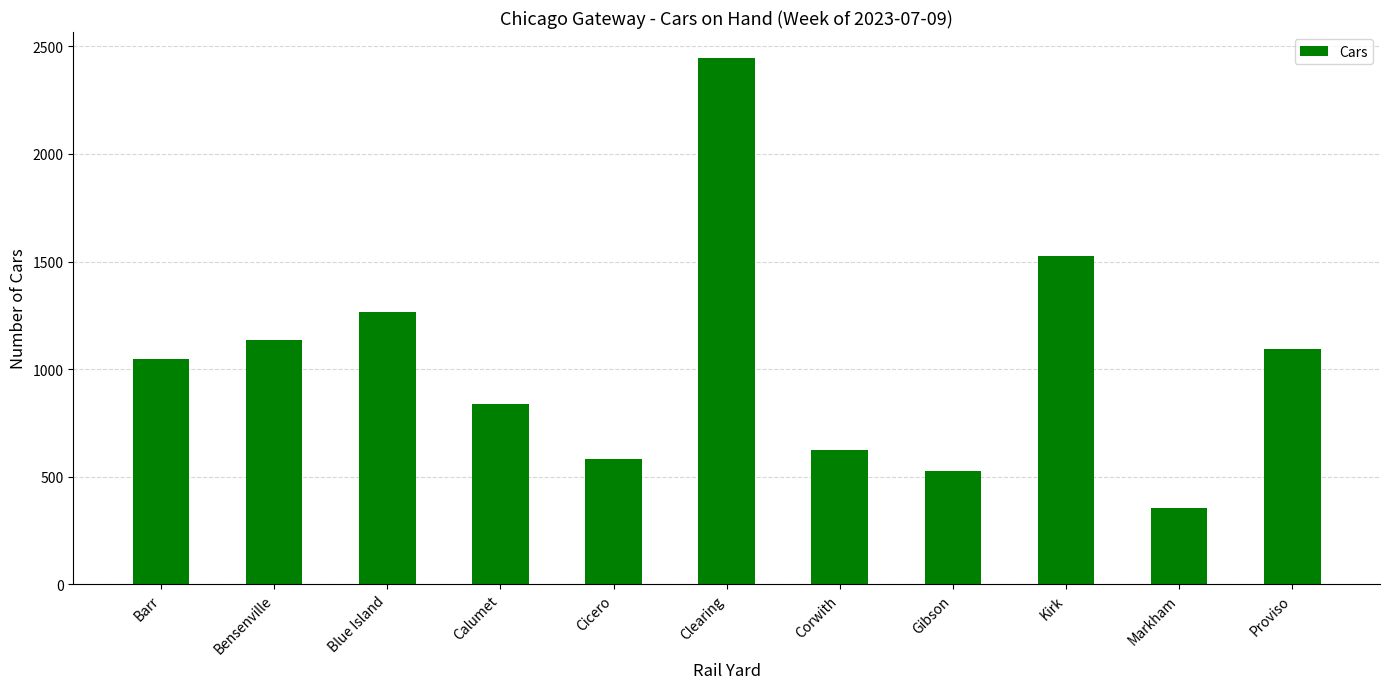

What is the smallest value displayed?

356